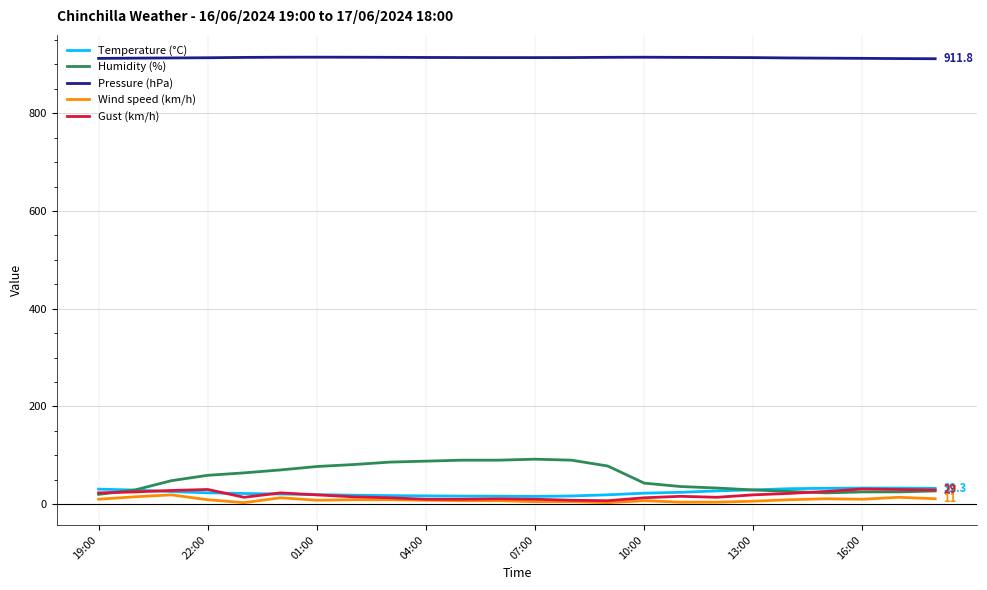

Which series has the widest spread of values?

Humidity (%)